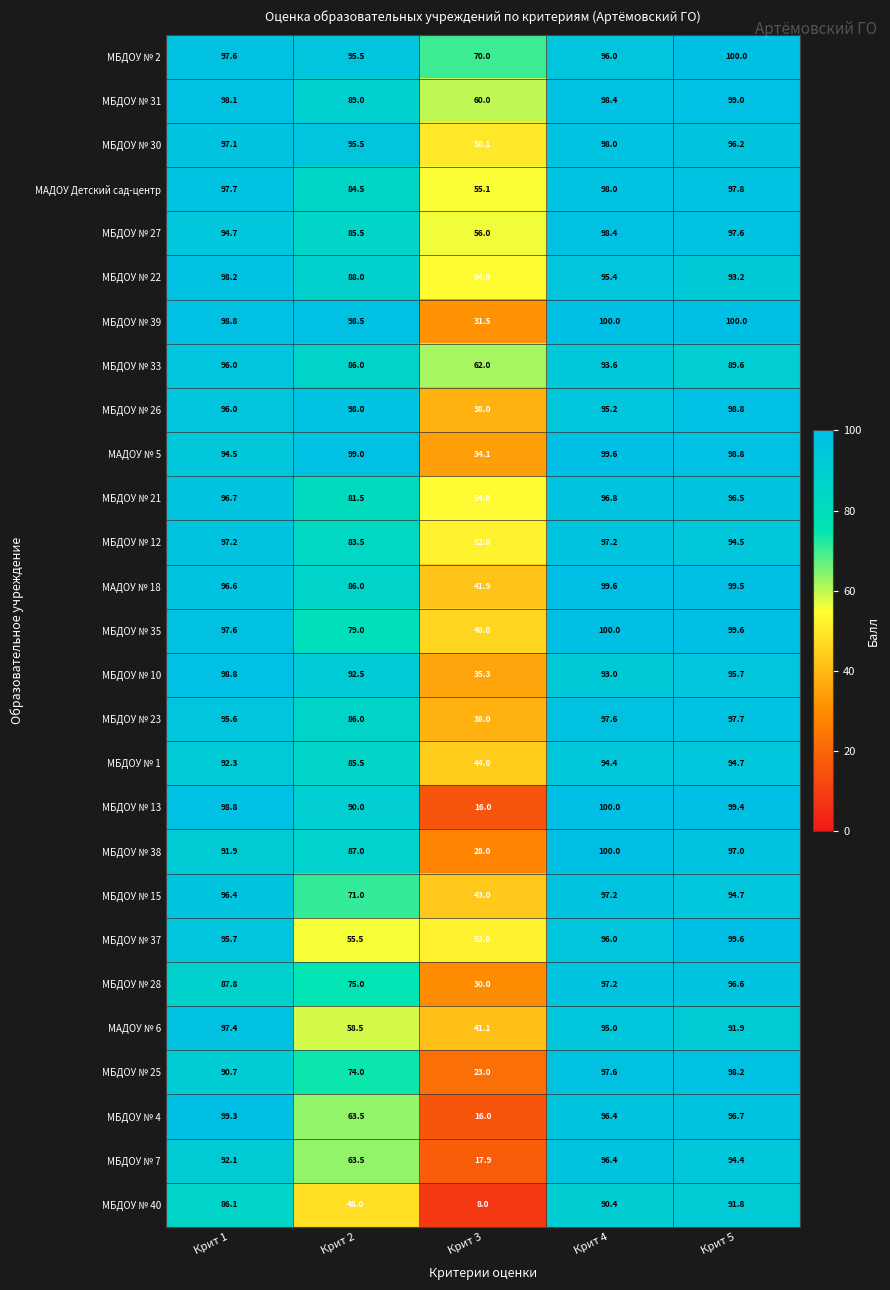

Which series has the largest range (max minus min)?

МБДОУ № 13